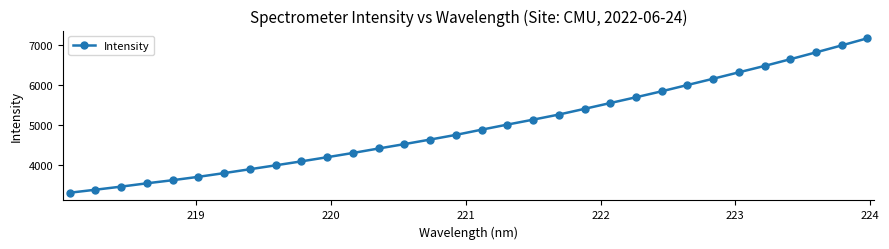

Is this an area chart (filled region under the line)?

No